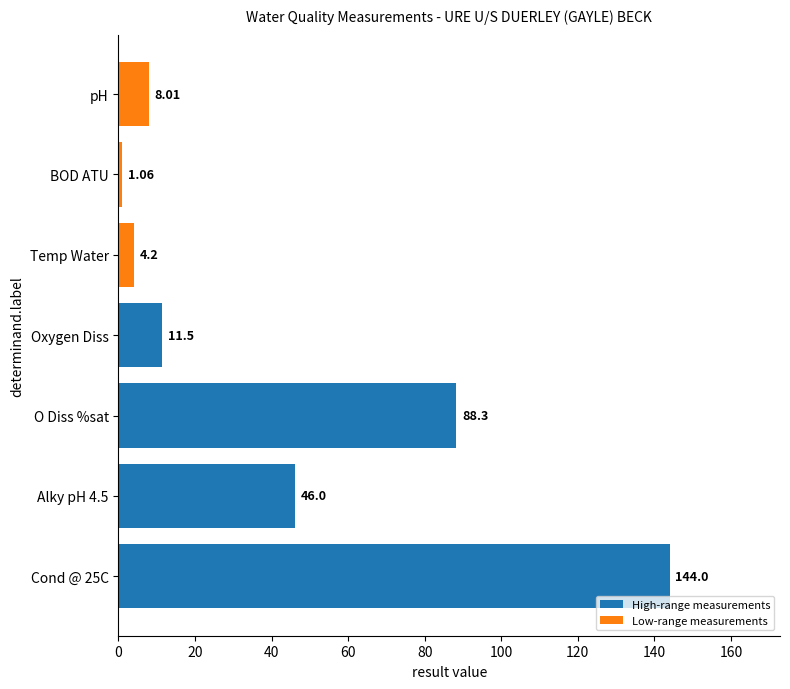

How many distinct data groups are displayed?

1